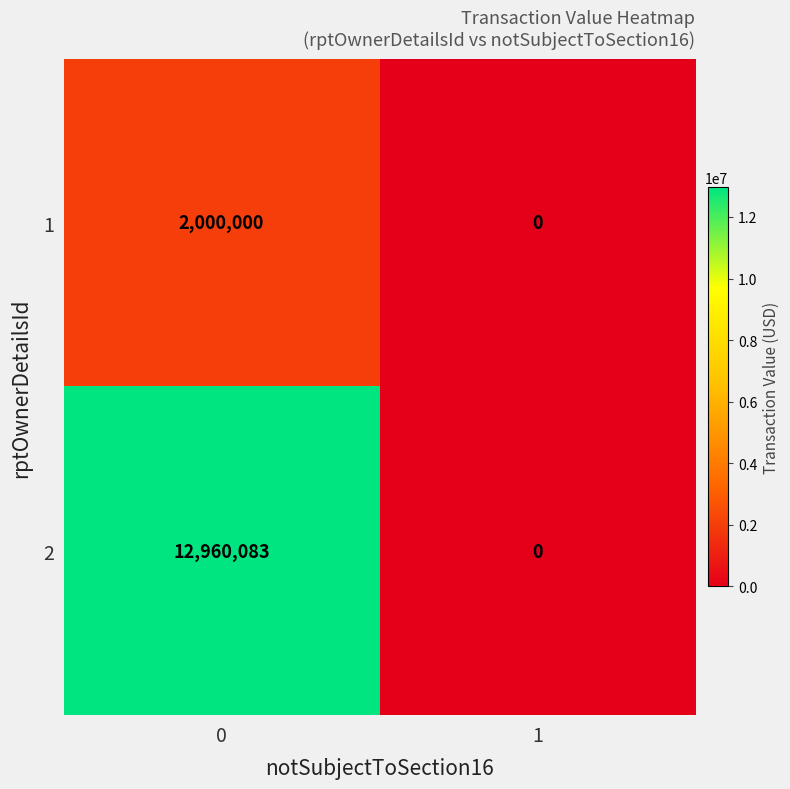

Rank the series by their maximum value, from highest to lowest.

2, 1